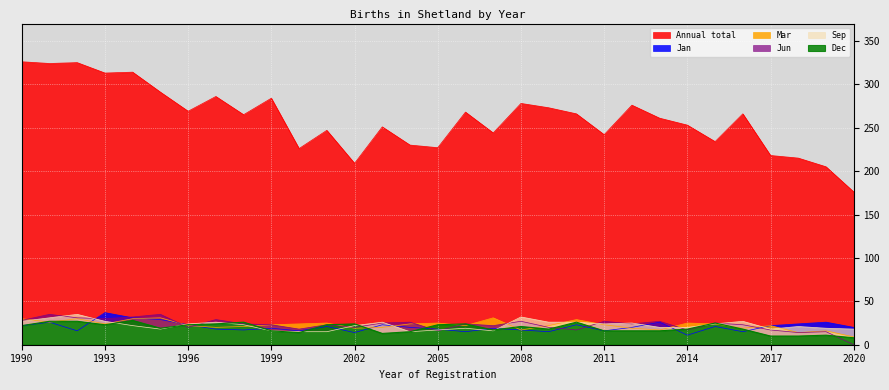

Which category has the lowest value in the Dec series?

2020